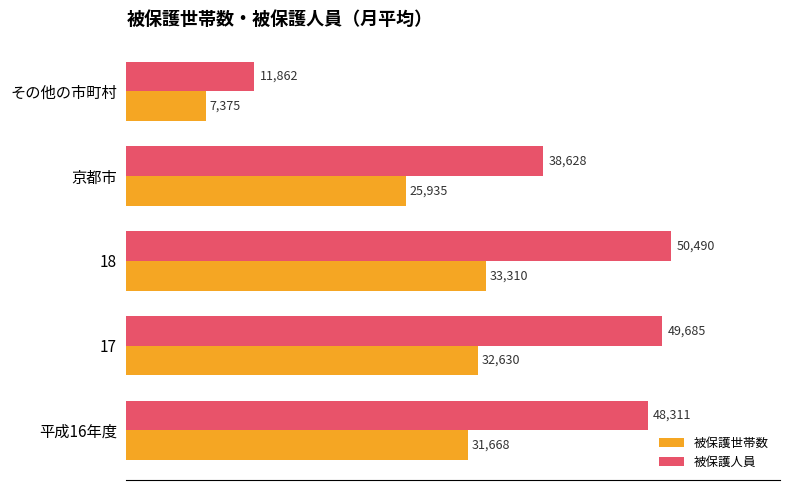

What is the sum of all 被保護世帯数 values?

130918